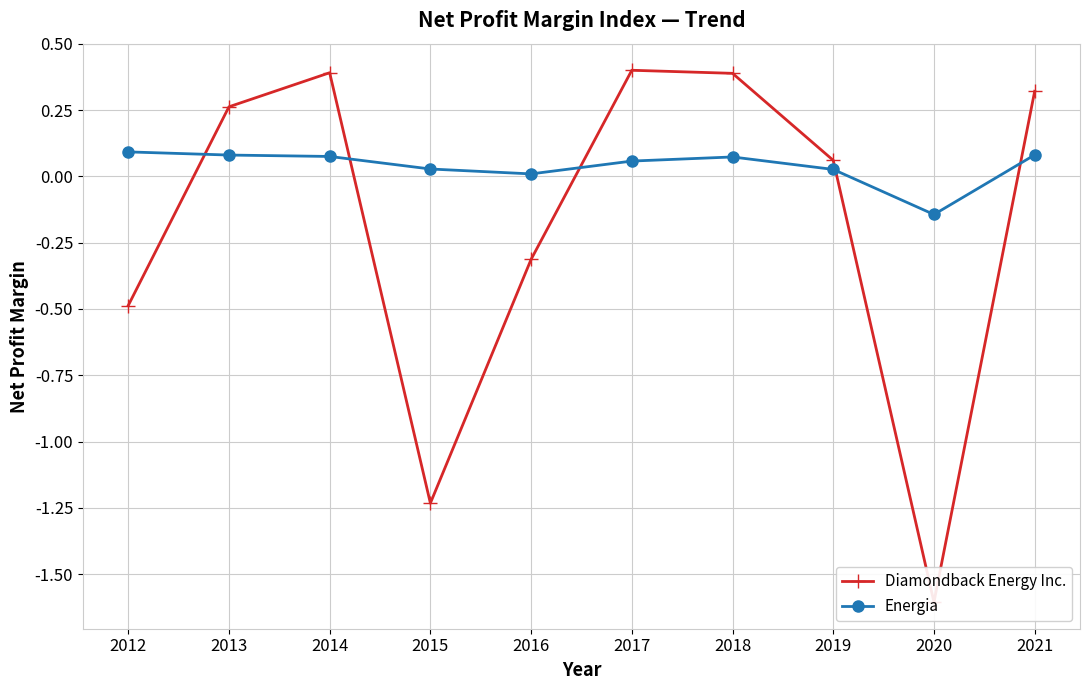

Which label corresponds to the largest value in the chart?

2017